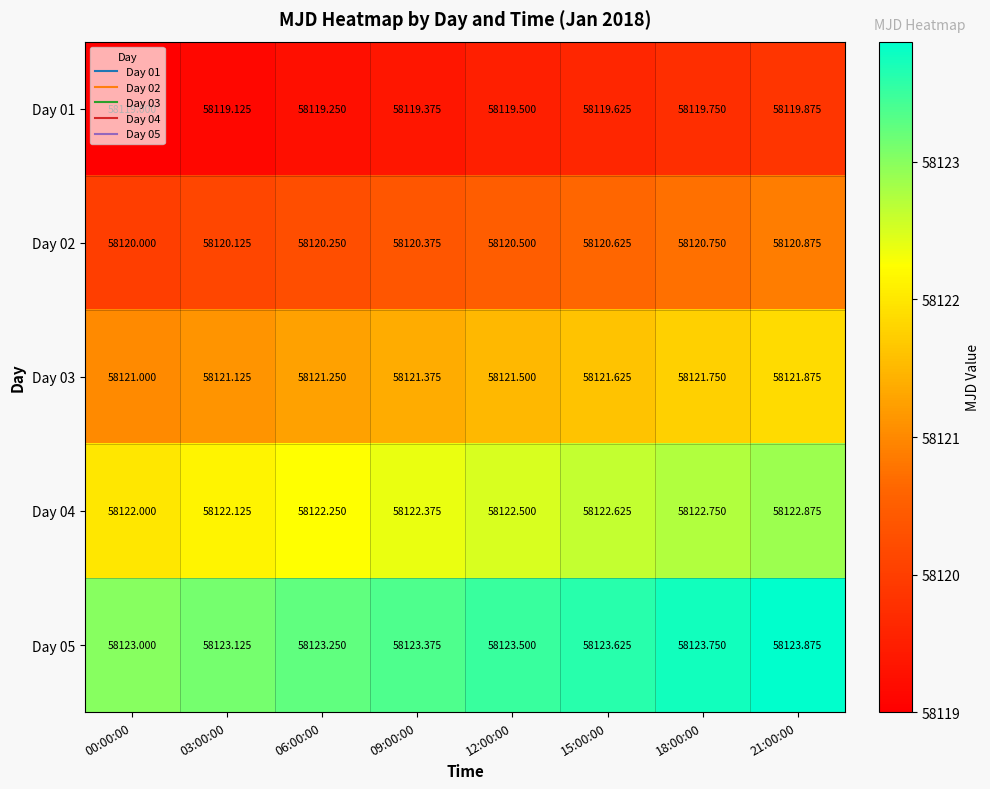

What is the total value across all series at 15:00:00?

290608.1